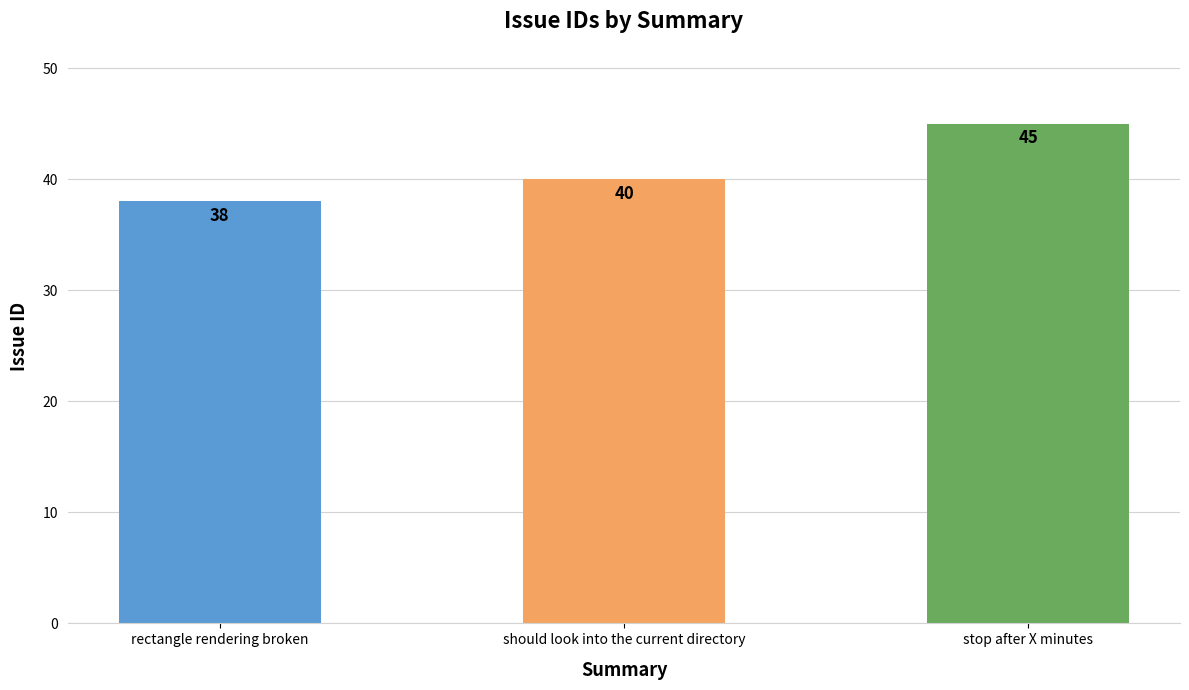

List the labels in order of value, largest first.

stop after X minutes, should look into the current directory, rectangle rendering broken